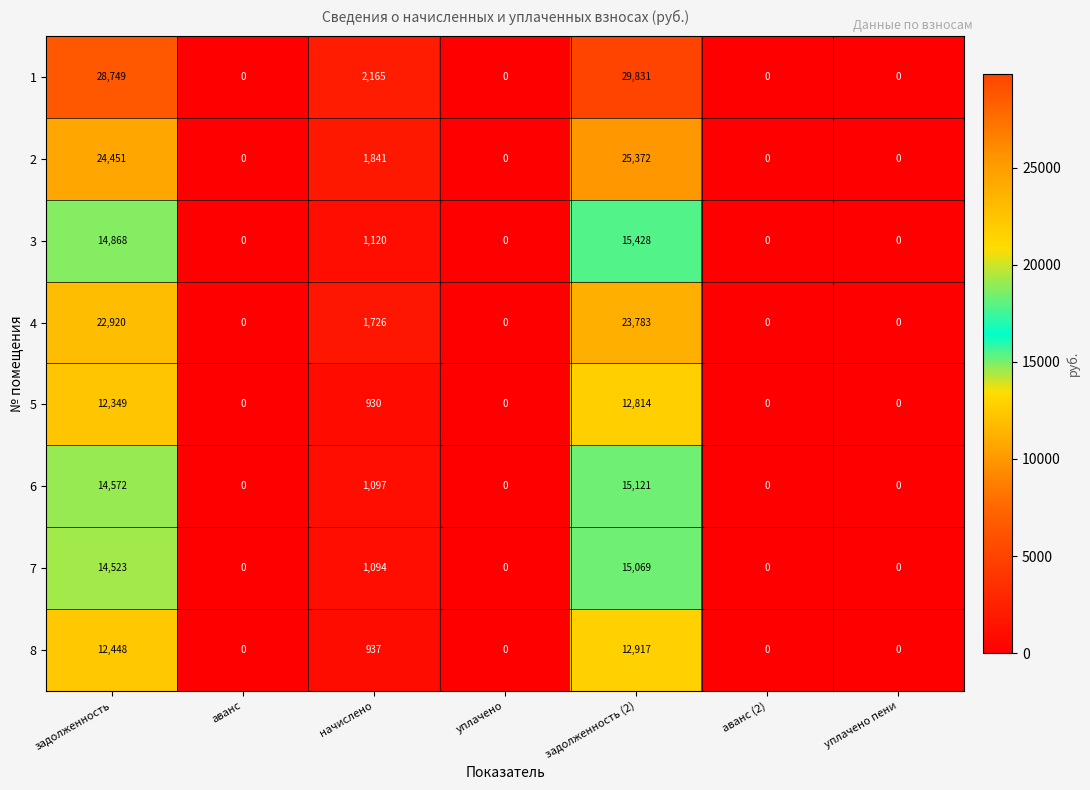

Rank the series by their maximum value, from lowest to highest.

5, 8, 7, 6, 3, 4, 2, 1